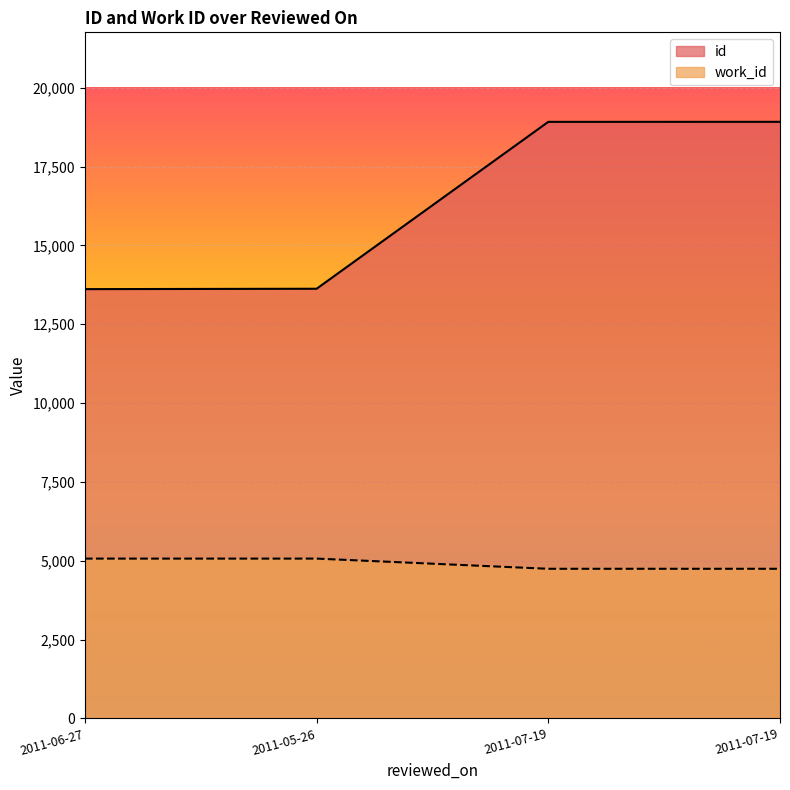

What is the sum of all id values?

65079